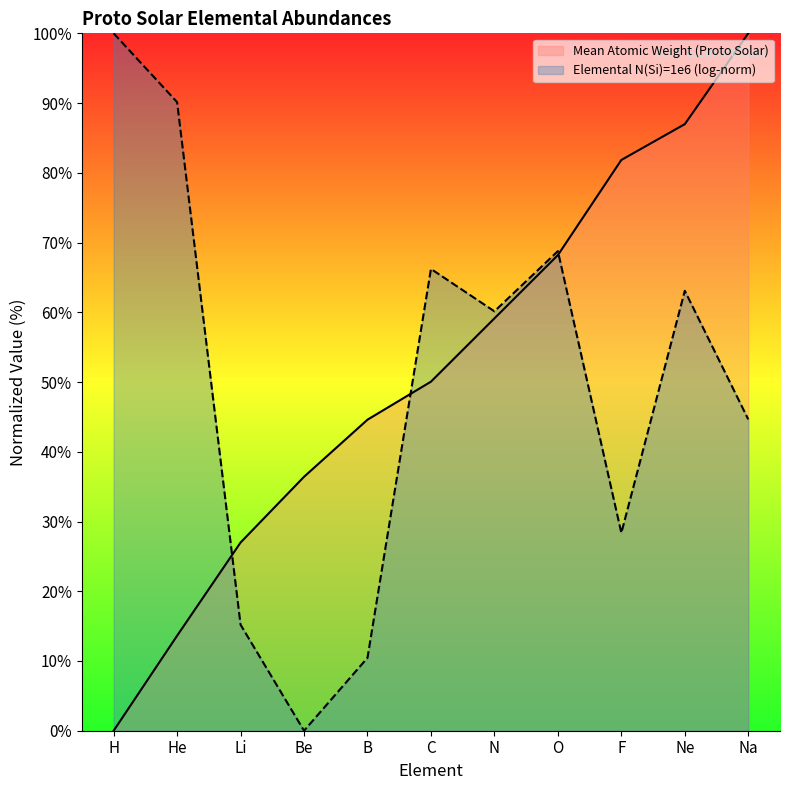

How many positive values are there?

10